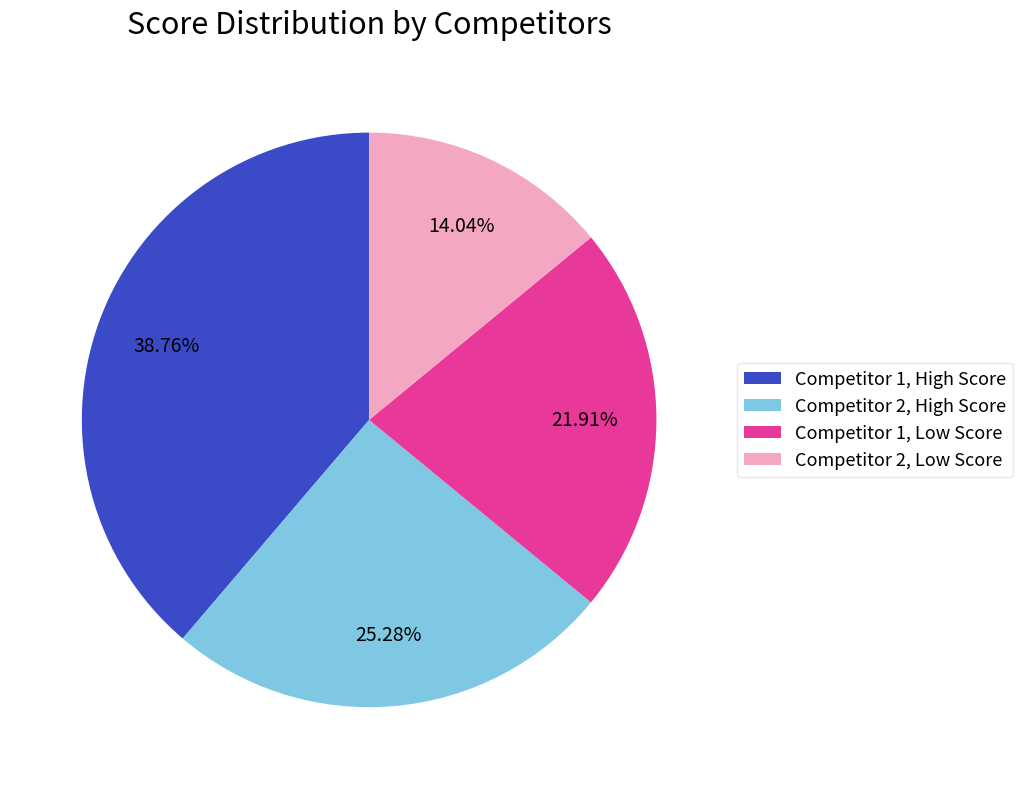

Rank the categories by value from lowest to highest.

Competitor 2, Low Score, Competitor 1, Low Score, Competitor 2, High Score, Competitor 1, High Score